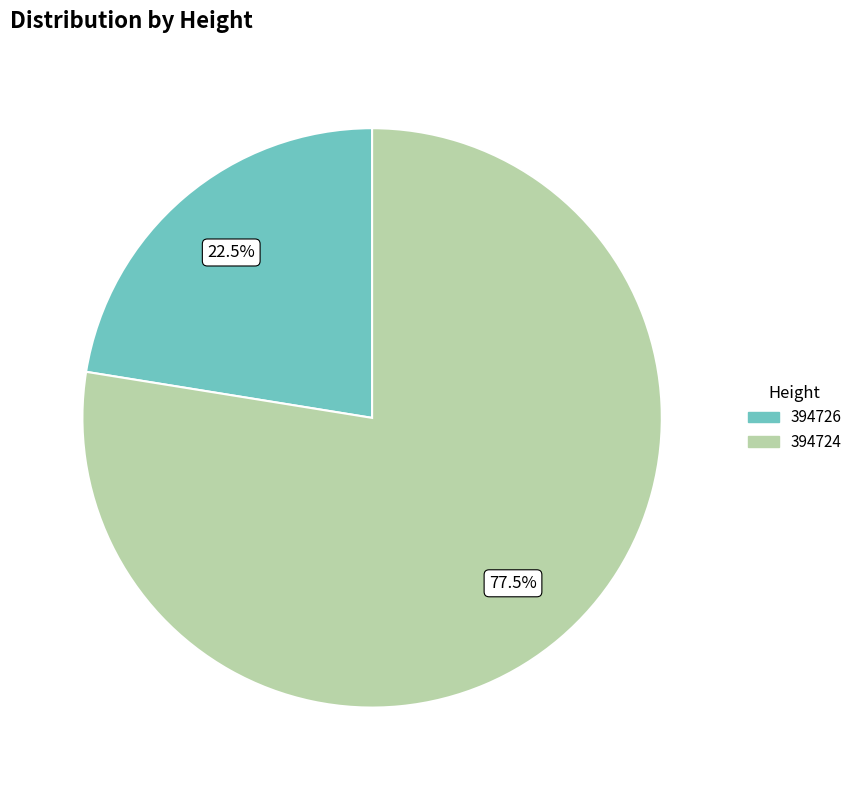

To the nearest percent, what is the difference between the 394726 and 394724 slice percentages?

55%